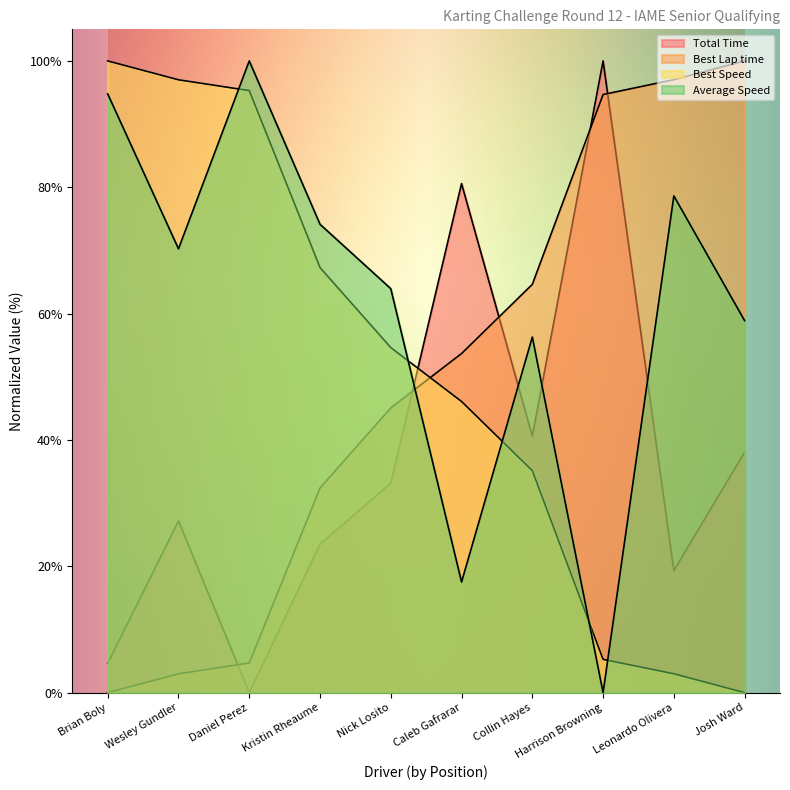

Rank the categories by Best Lap time value from highest to lowest.

Josh Ward, Leonardo Olivera, Harrison Browning, Collin Hayes, Caleb Gafrarar, Nick Losito, Kristin Rheaume, Daniel Perez, Wesley Gundler, Brian Boly